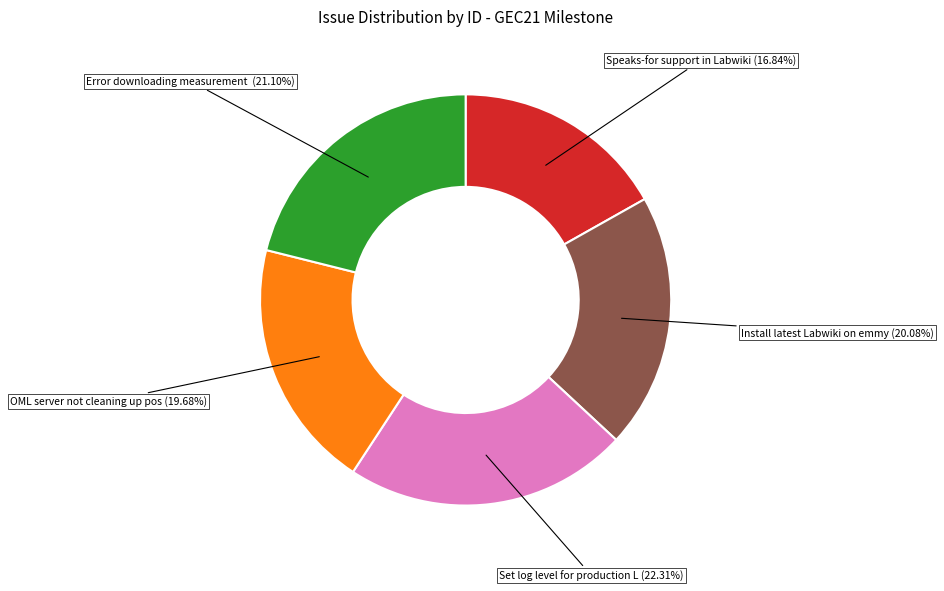

Is there a majority slice in this chart?

No